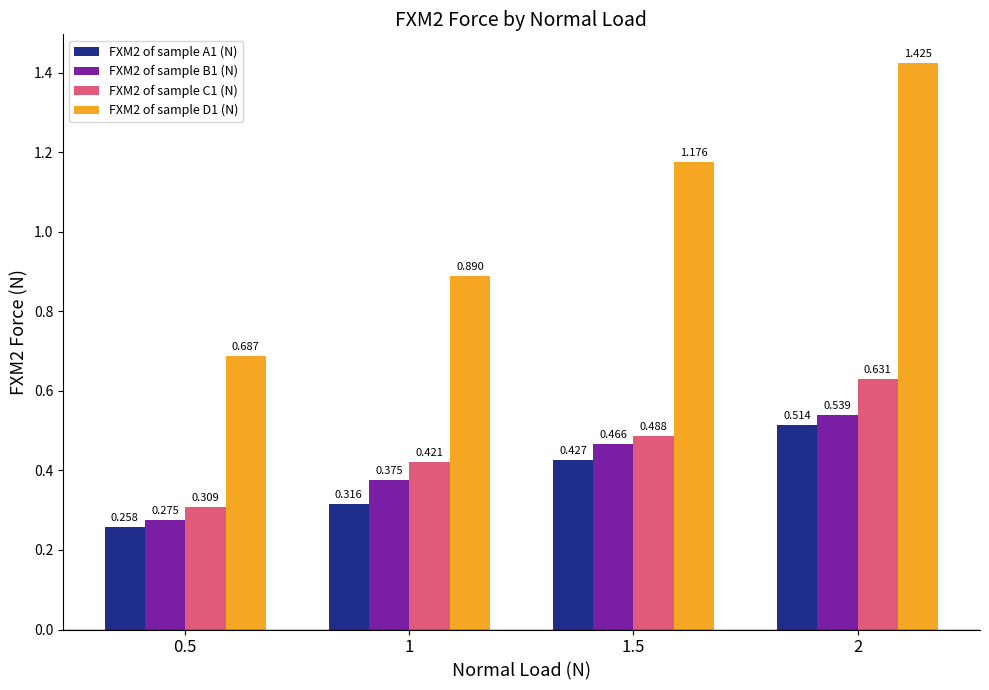

Is the value of FXM2 of sample A1 (N) at 2 greater than the value of FXM2 of sample C1 (N) at 2?

No